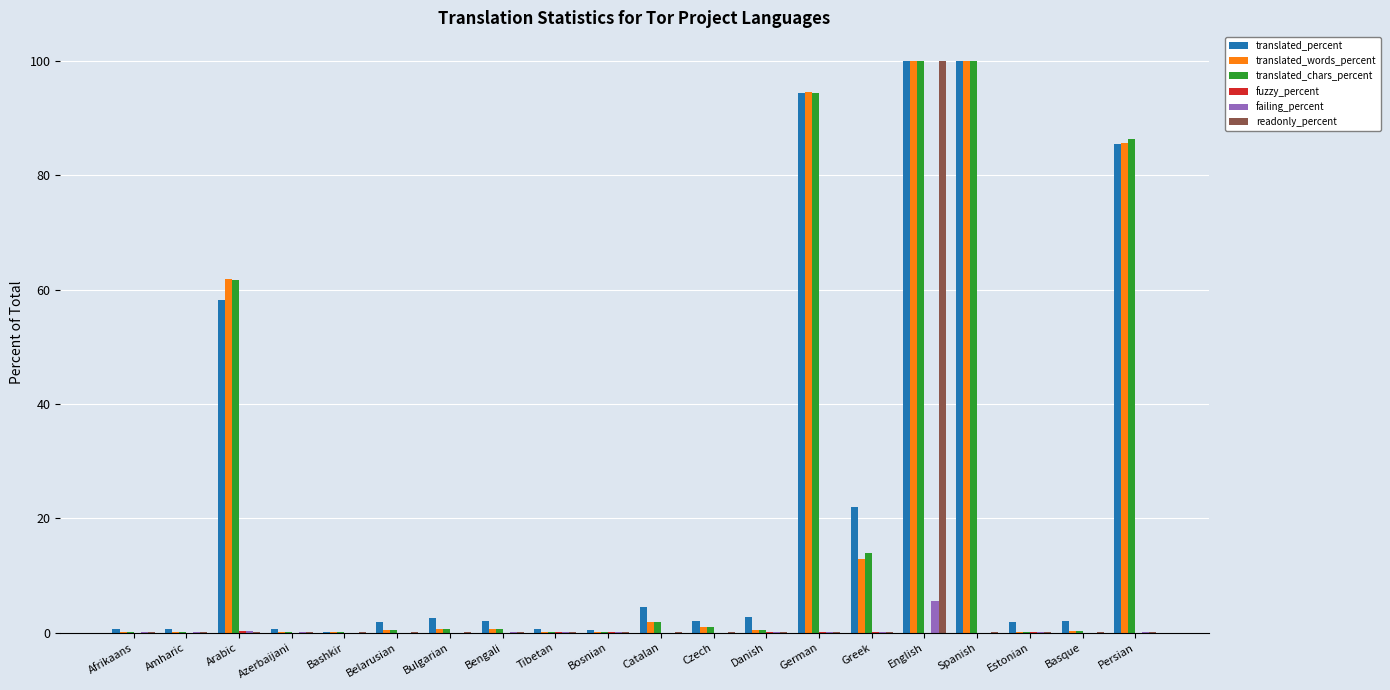

What is the maximum value for readonly_percent?

100.0